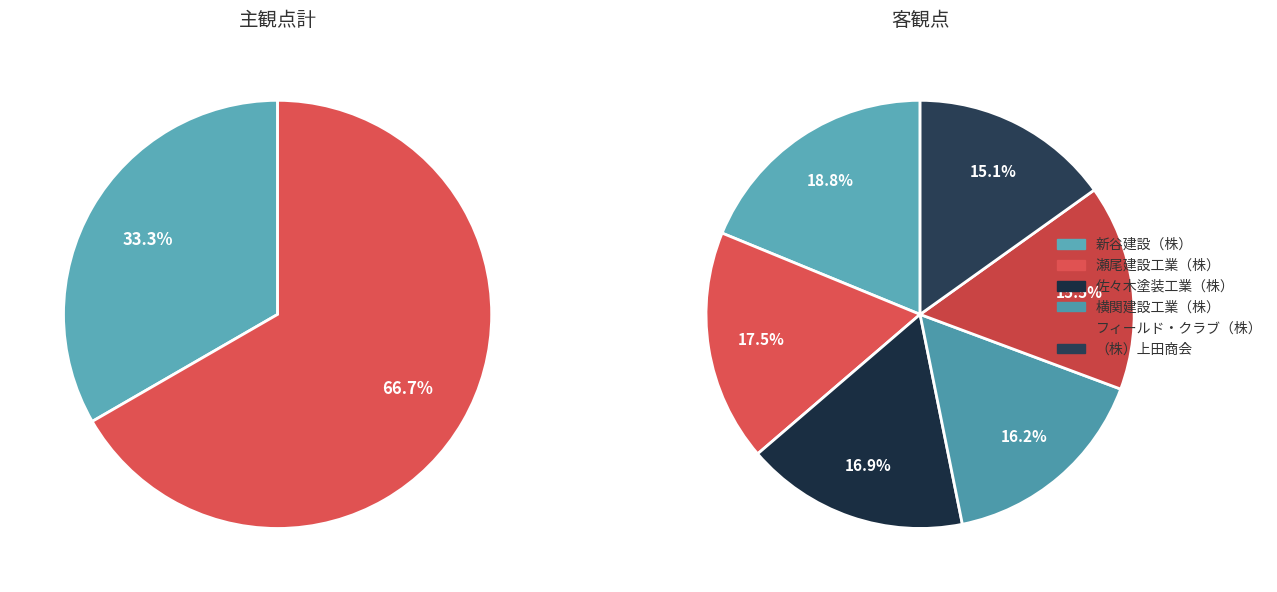

Is there any slice that represents more than half of the pie?

Yes